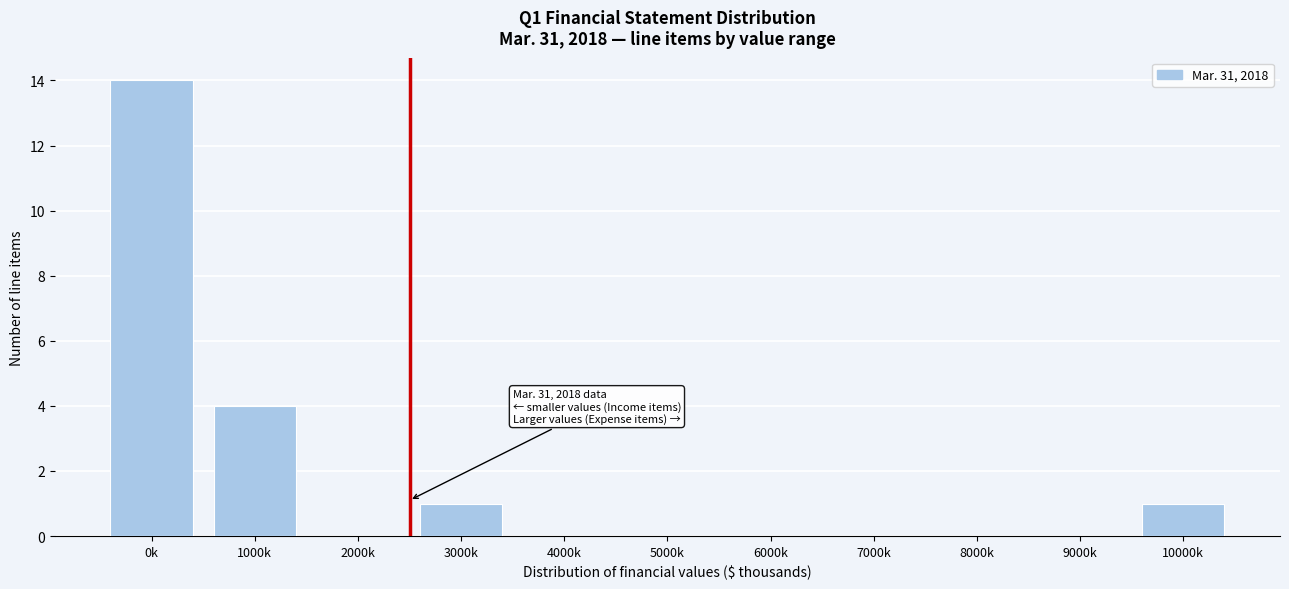

Reading right to left, list all the values displayed in this chart.

10000k=1	9000k=0	8000k=0	7000k=0	6000k=0	5000k=0	4000k=0	3000k=1	2000k=0	1000k=4	0k=14